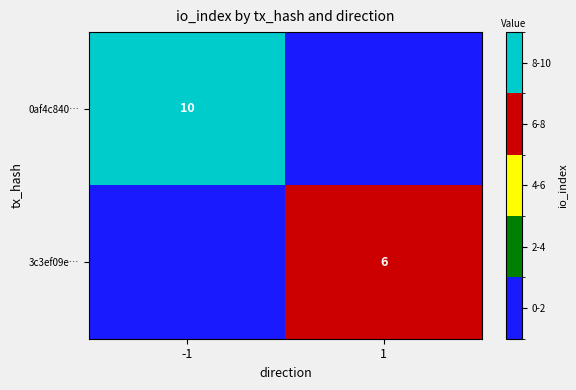

Between -1 and 1, which is larger?

-1